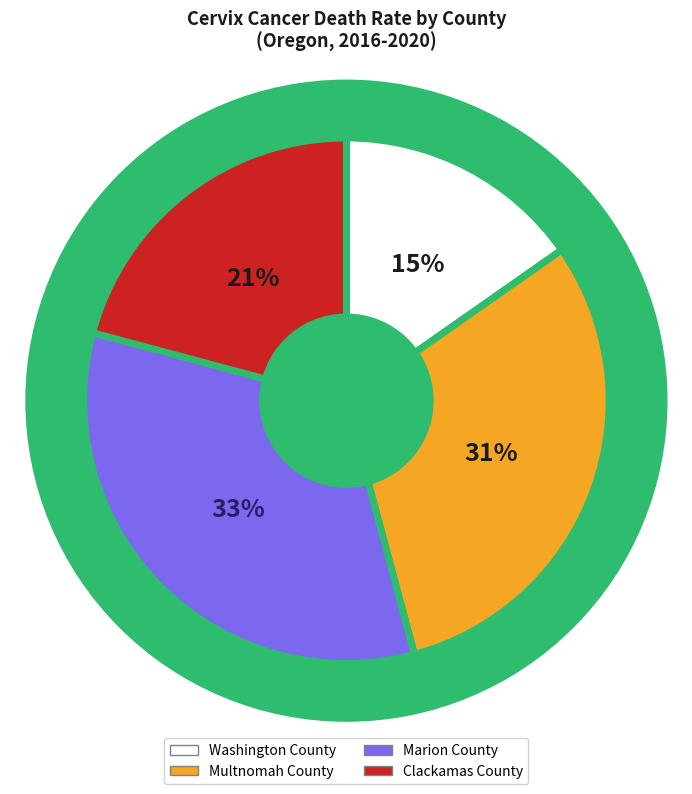

Does Washington County represent more than half of the total?

No